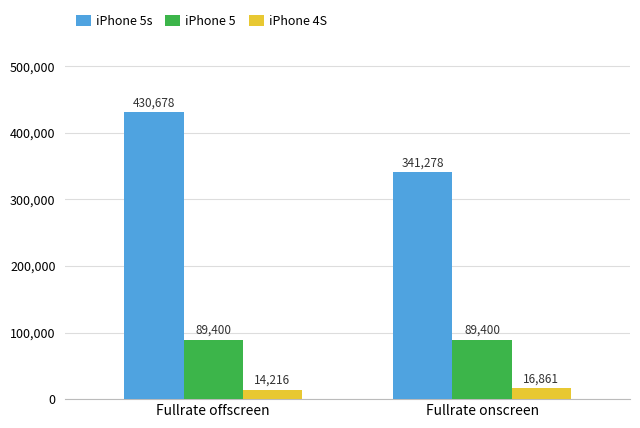

Is it true that iPhone 5s equals 460347 at Fullrate onscreen?

False